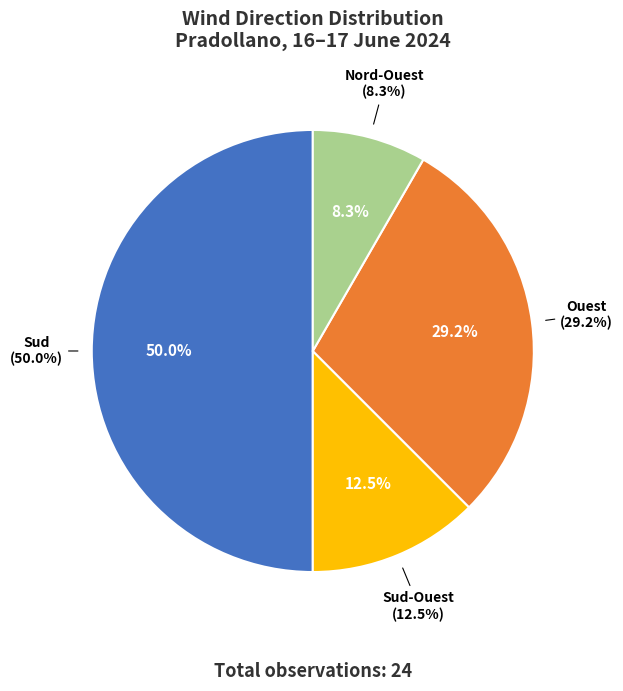

Is there a majority slice in this chart?

No